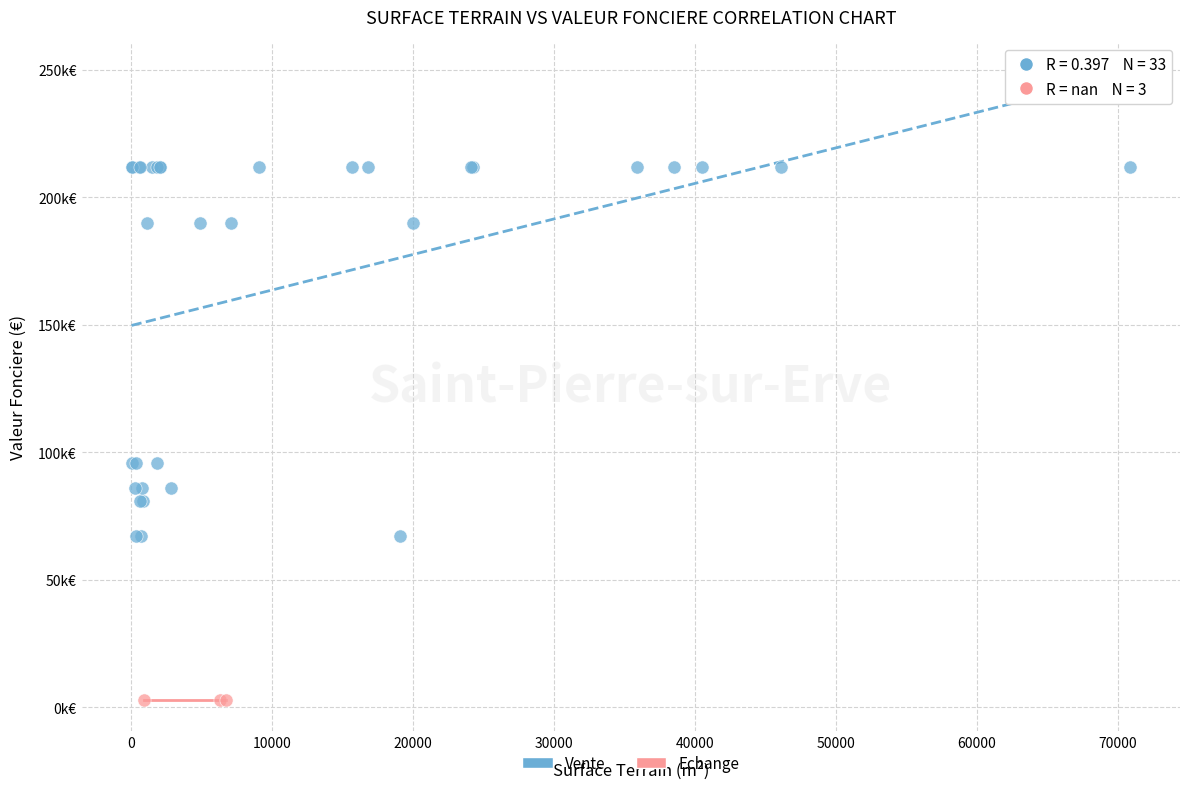

What are all the series names shown in the legend?

Vente, Echange